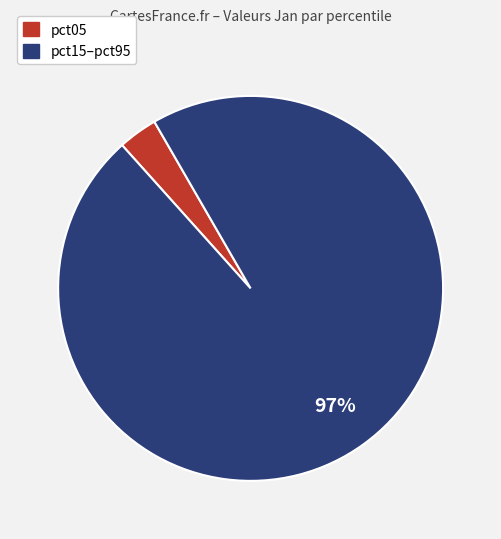

To the nearest percent, what is the average slice percentage?

50%